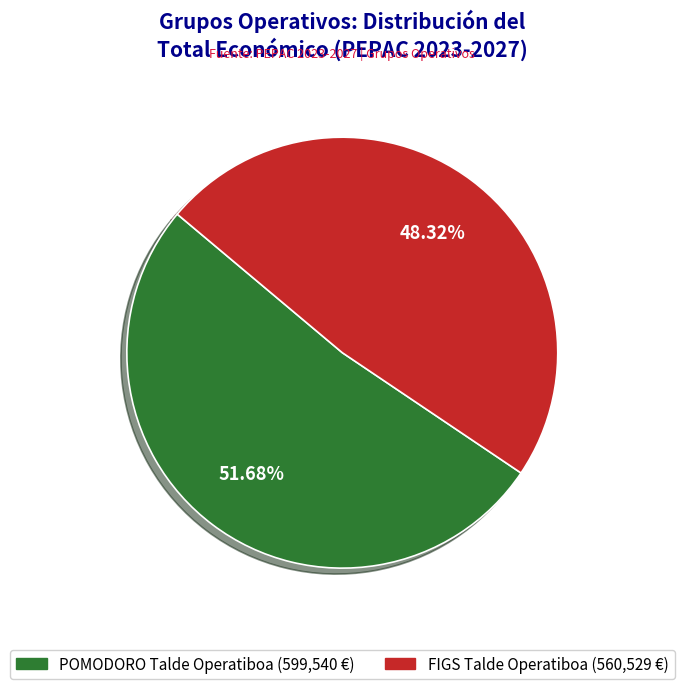

True or false: FIGS Talde Operatiboa accounts for 35% of the total.

False